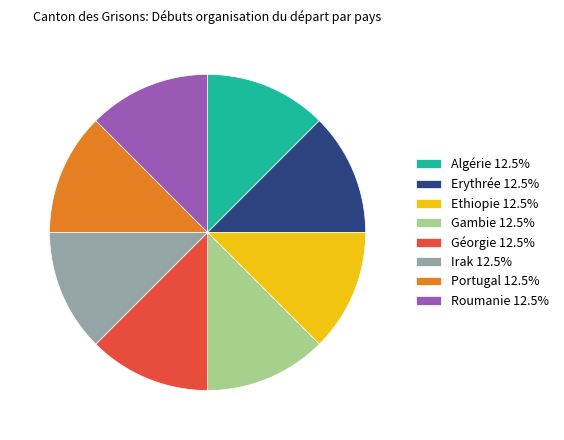

Does any single category account for the majority?

No